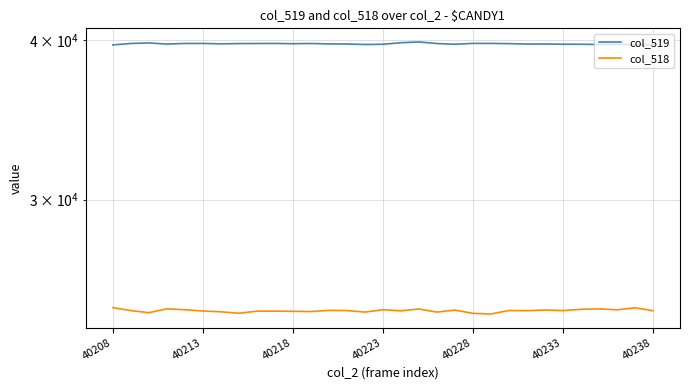

What is the minimum value shown in the chart?

24416